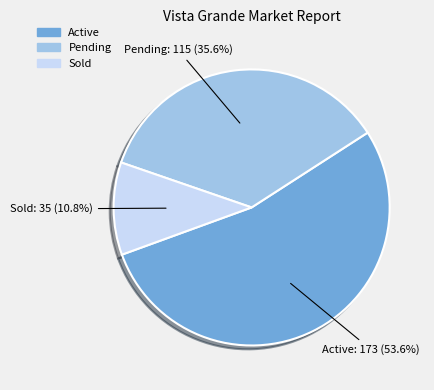

Is there a majority slice in this chart?

Yes